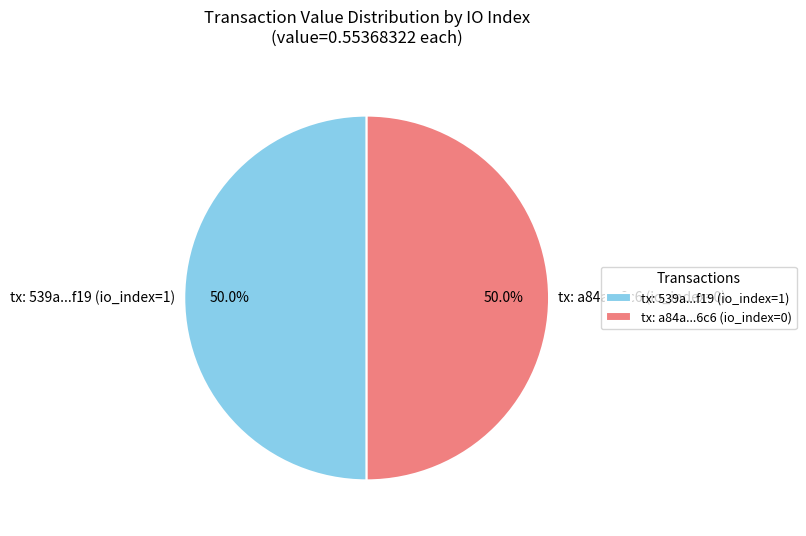

What is the ratio of the value at tx: a84a...6c6 (io_index=0) to the value at tx: 539a...f19 (io_index=1)?

1.0